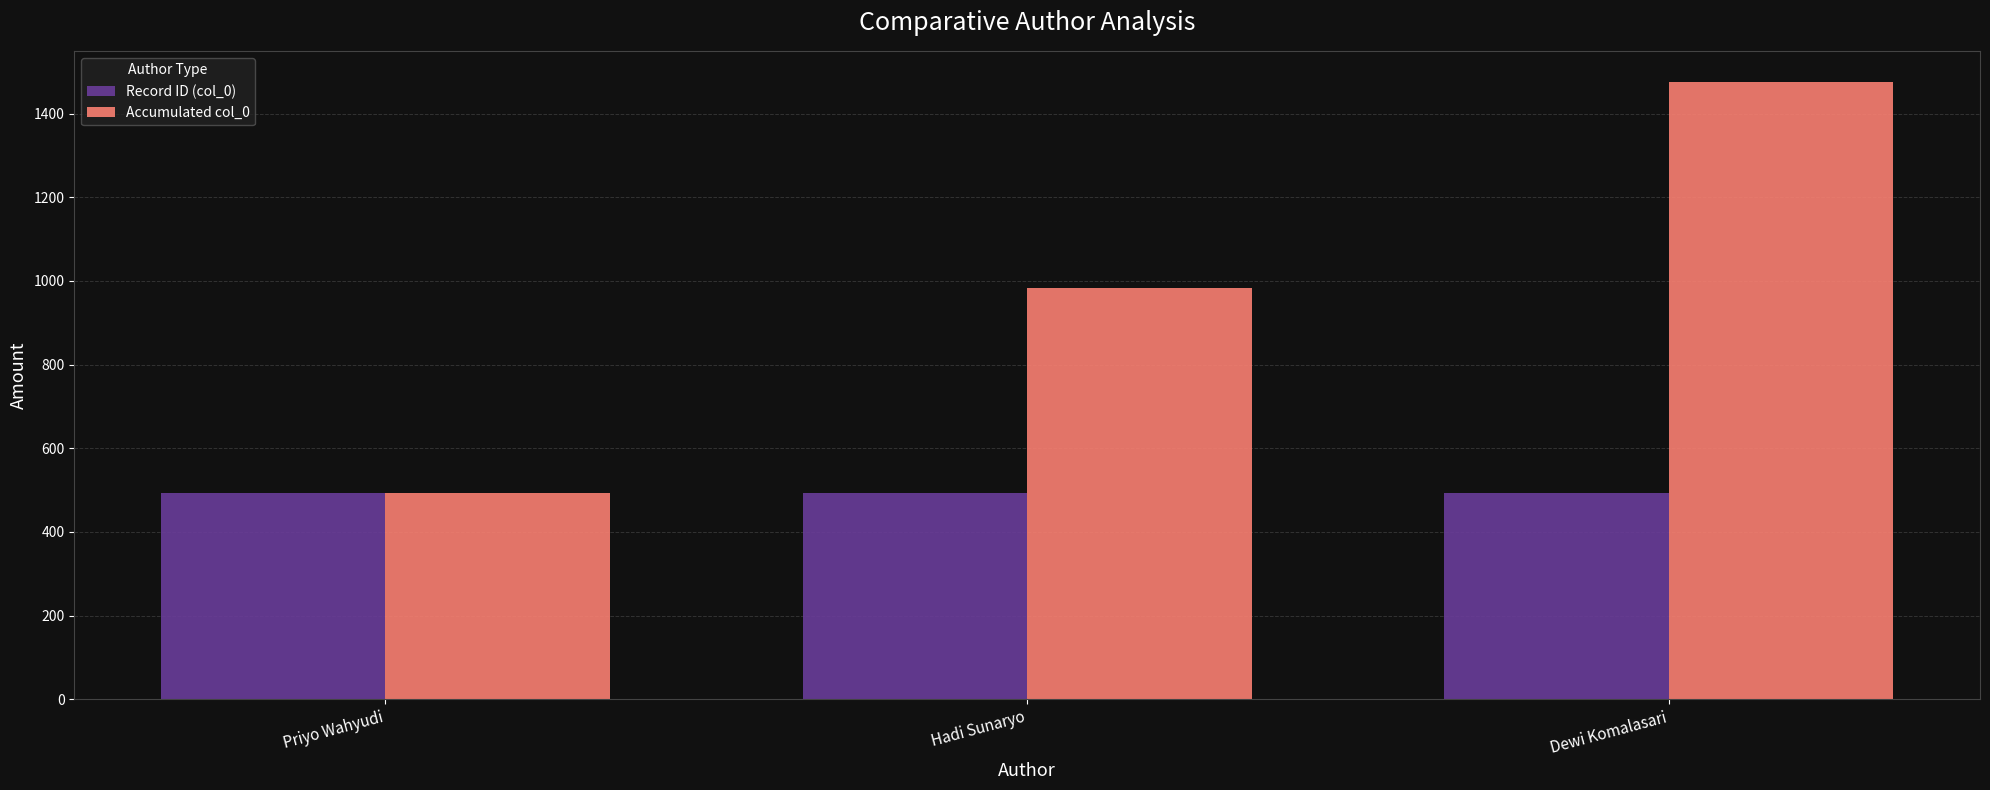

What position from the left is Hadi Sunaryo?

2